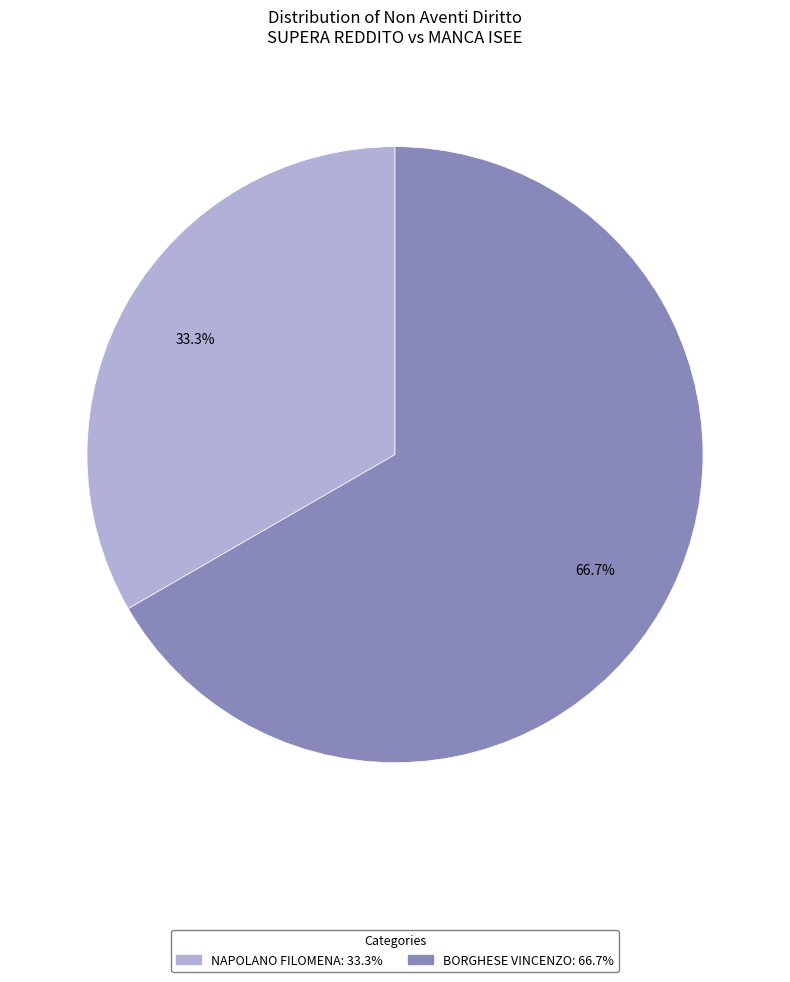

What is the majority slice?

BORGHESE VINCENZO